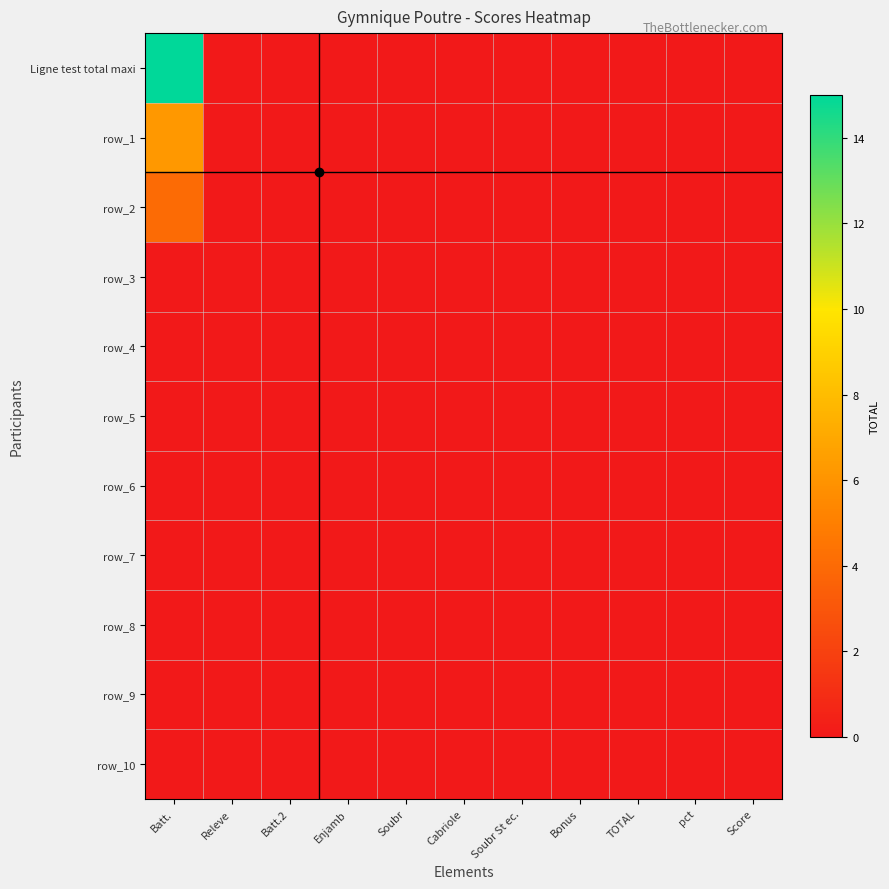

Is the value of row_1 at Enjamb greater than the value of row_3 at Soubr St ec.?

No